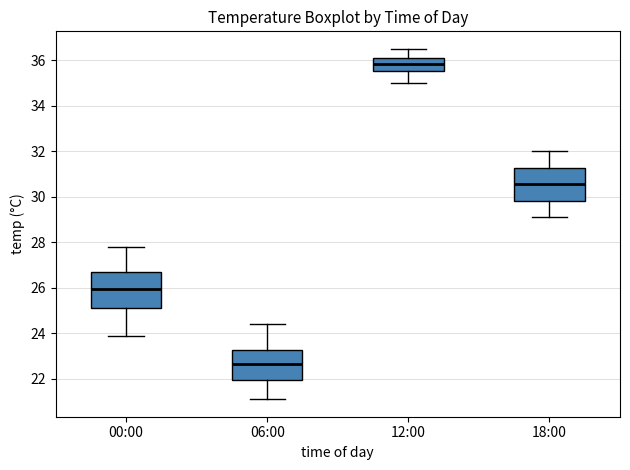

Reading left to right, transcribe this box plot: for each box, give where its median line is, the range the box spans, and where its two whiskers end, as read against the y-axis. The values are not printed on the chart, so give them approximately, as read against the axis.

00:00: median 26.0, box 25.2 to 26.6, whiskers 24.0 to 27.8
06:00: median 22.6, box 22.0 to 23.2, whiskers 21.2 to 24.4
12:00: median 35.8, box 35.6 to 36.2, whiskers 35.0 to 36.6
18:00: median 30.6, box 29.8 to 31.2, whiskers 29.2 to 32.0